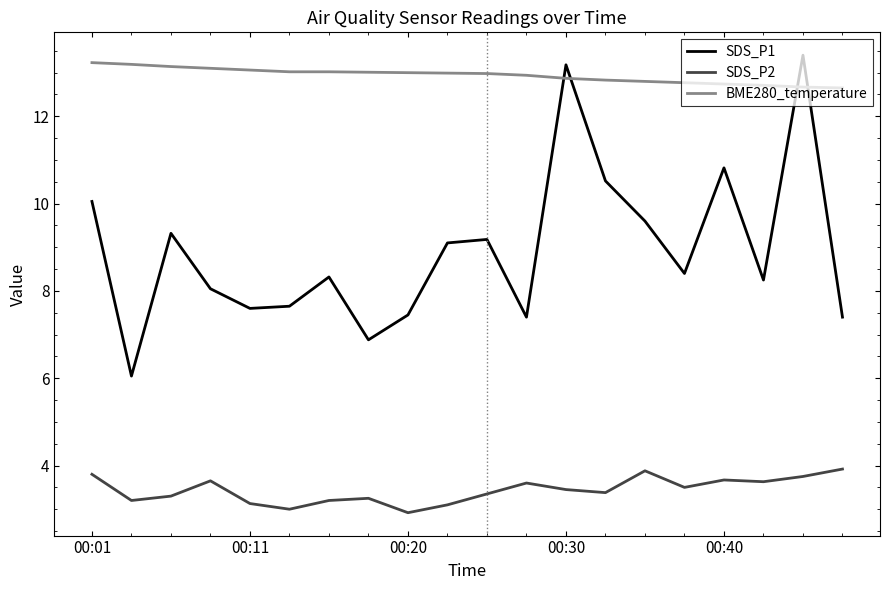

What is the minimum value for SDS_P2?

2.9